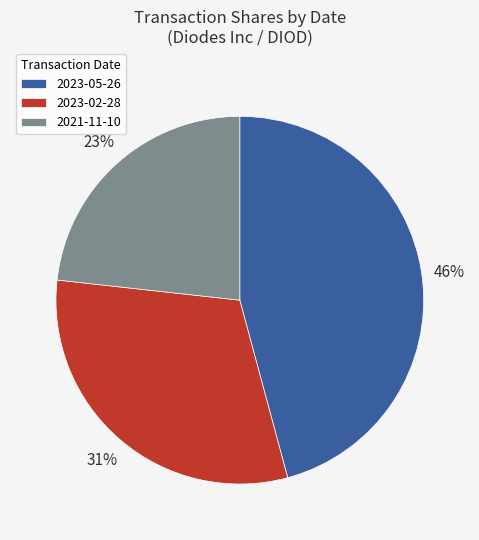

Is 2023-02-28 the majority of the pie?

No